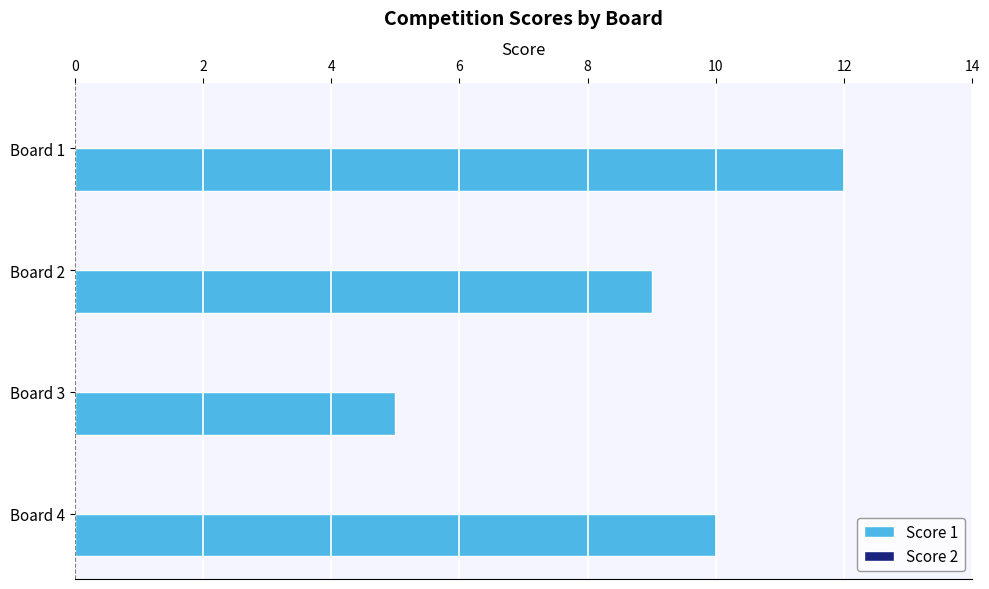

What is the value of the 1st bar from the top?

12